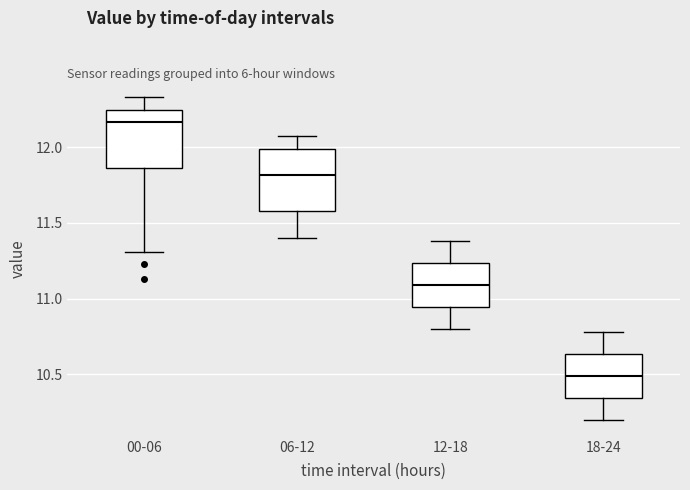

Where does the median line of the box for 00-06 sit on the y-axis? The values are not printed on the chart, so give them approximately, as read against the axis.

12.15